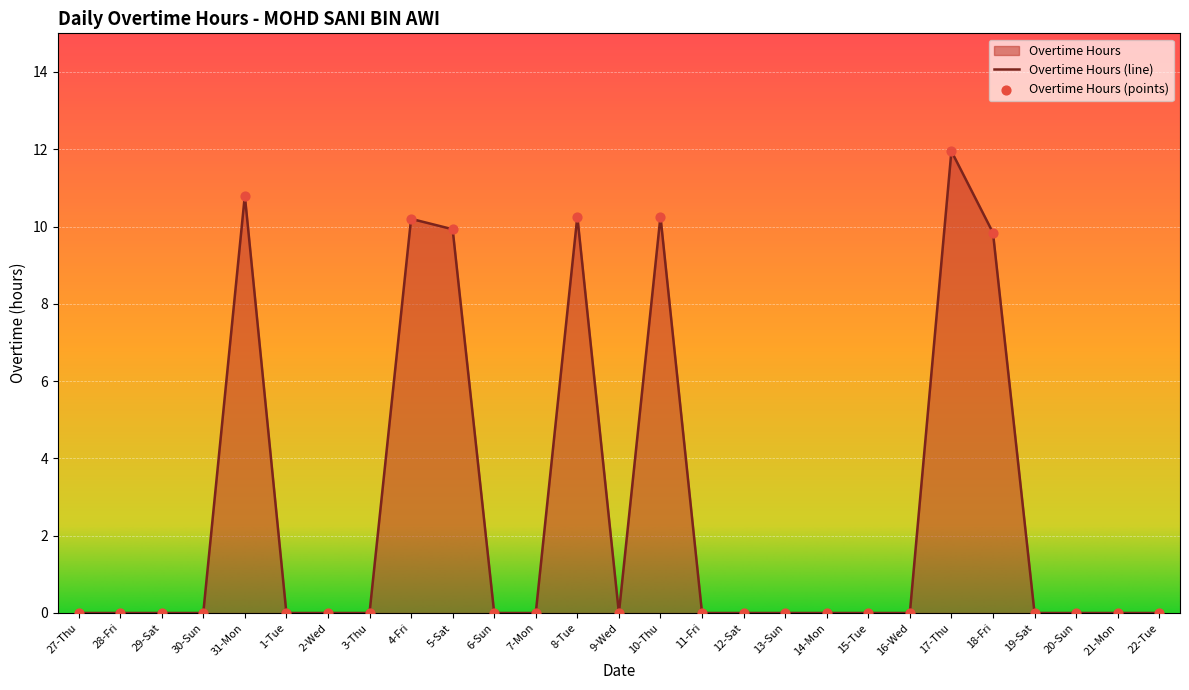

Between 11-Fri and 1-Tue, which is larger?

11-Fri